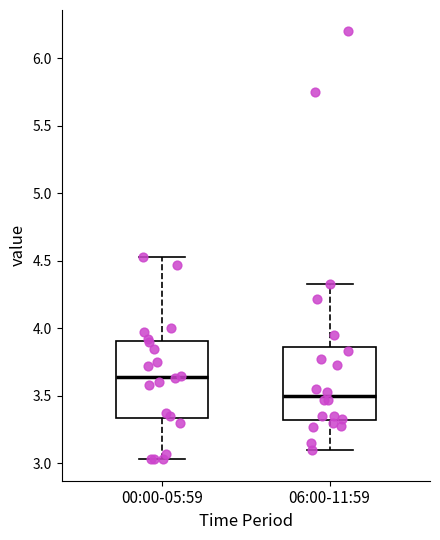

Reading left to right, read every box against the y-axis: the position of its median line, the range the box covers, and the ends of its whiskers. The values are not printed on the chart, so give them approximately, as read against the axis.

00:00-05:59: median 3.65, box 3.35 to 3.90, whiskers 3.05 to 4.55
06:00-11:59: median 3.50, box 3.30 to 3.85, whiskers 3.10 to 4.35